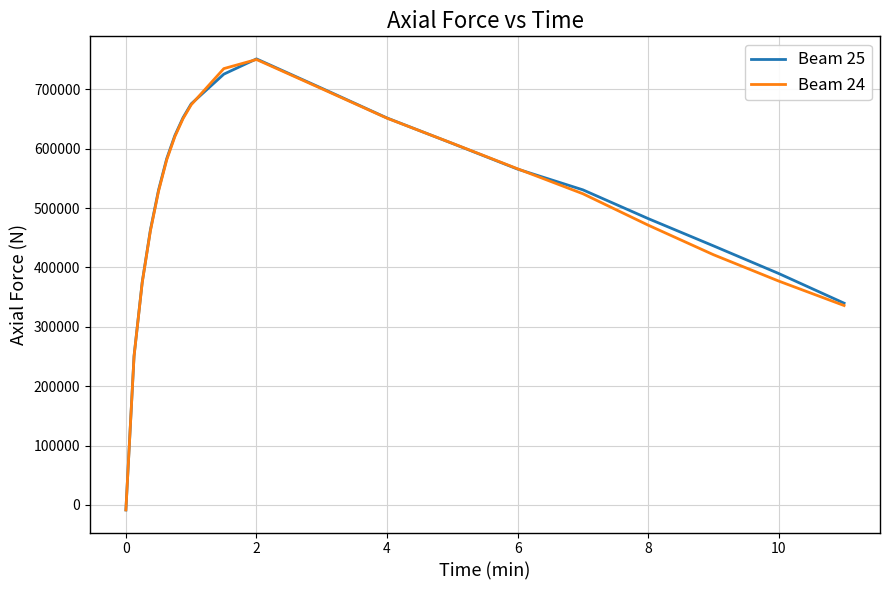

How many distinct data groups are displayed?

2